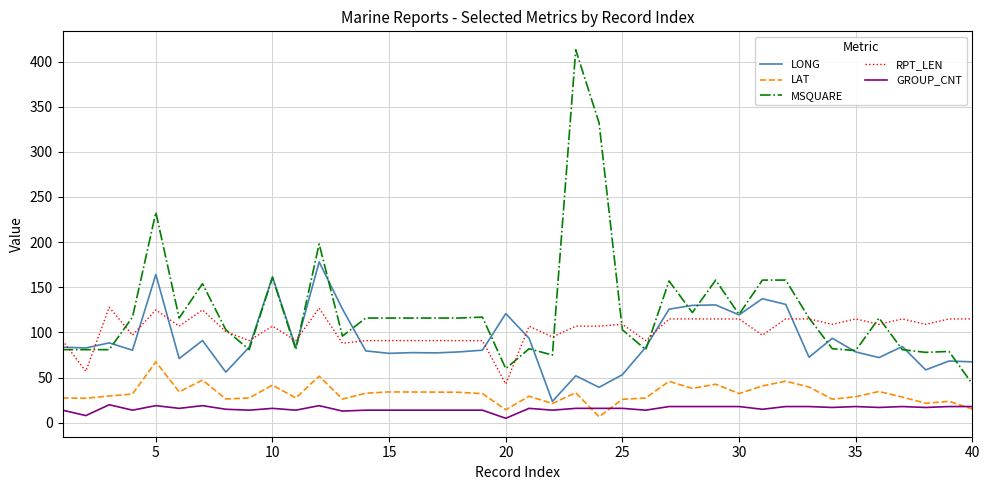

List the series in order of their peak value, lowest first.

GROUP_CNT, LAT, RPT_LEN, LONG, MSQUARE